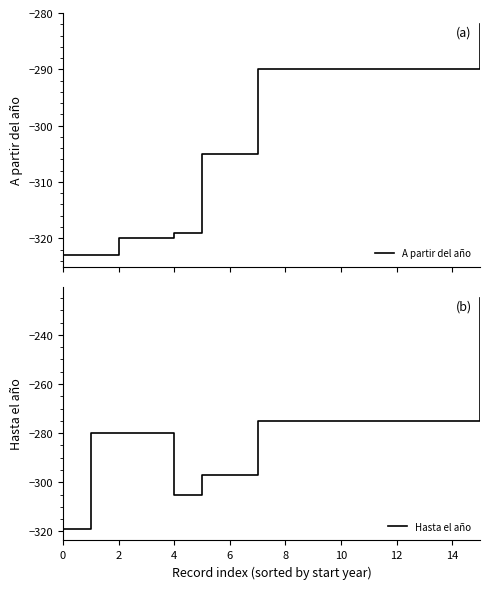

Reading left to right, list all the values displayed in this chart.

A partir del año: -323	-323	-320	-320	-319	-305	-305	-290	-290	-290	-290	-290	-290	-290	-290	-282
Hasta el año: -319	-280	-280	-280	-305	-297	-297	-275	-275	-275	-275	-275	-275	-275	-275	-225